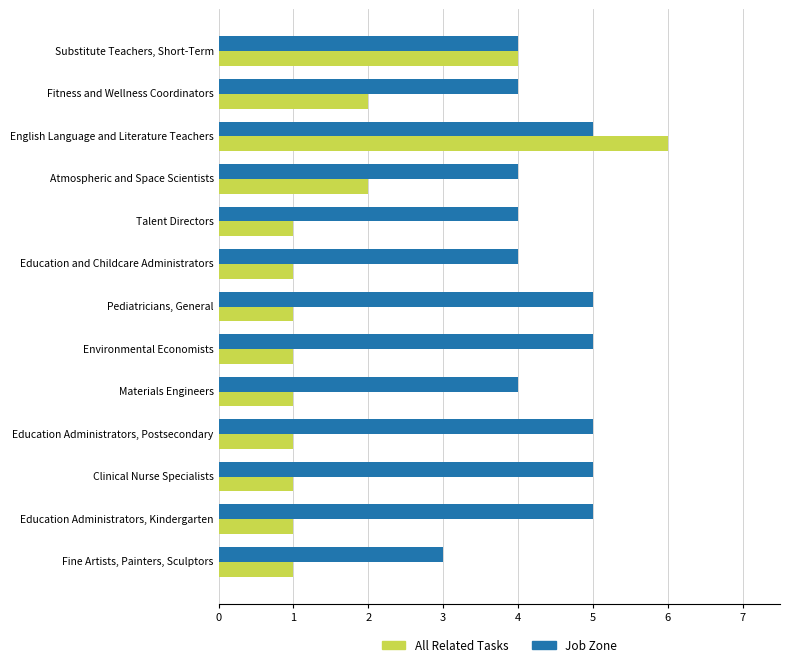

The Job Zone series shows 2 at Atmospheric and Space Scientists. True or false?

False